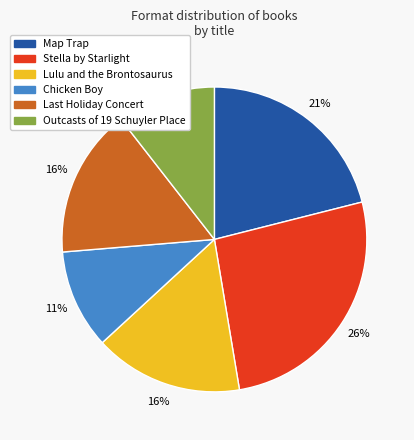

What percentage is the Outcasts of 19 Schuyler Place slice, to the nearest percent?

11%